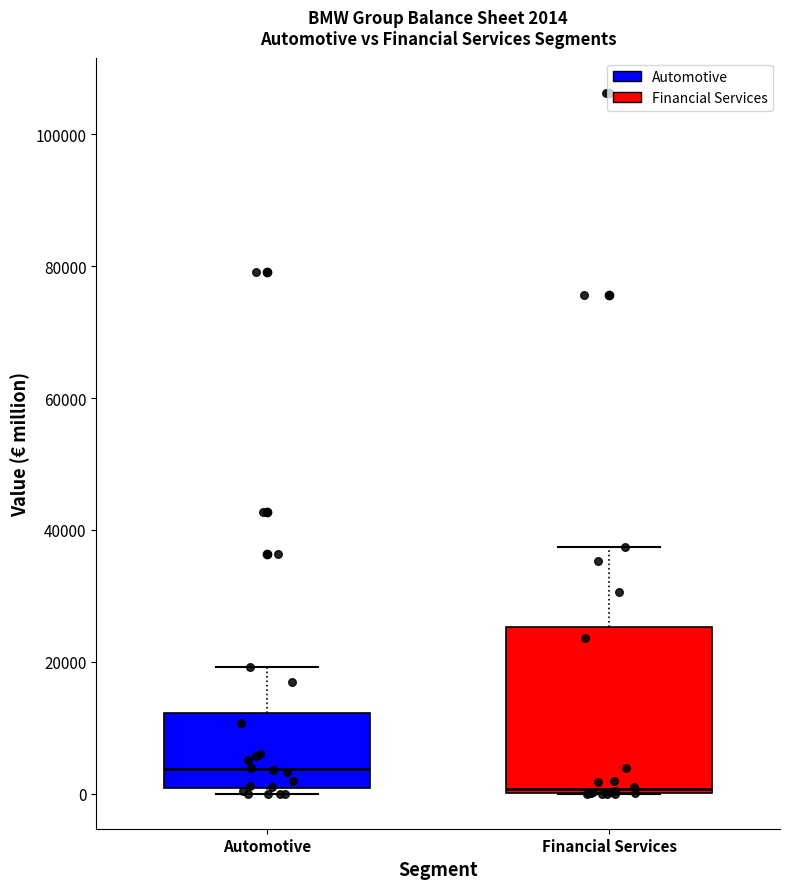

Which box is the tallest, from its lower edge to its upper edge?

Financial Services